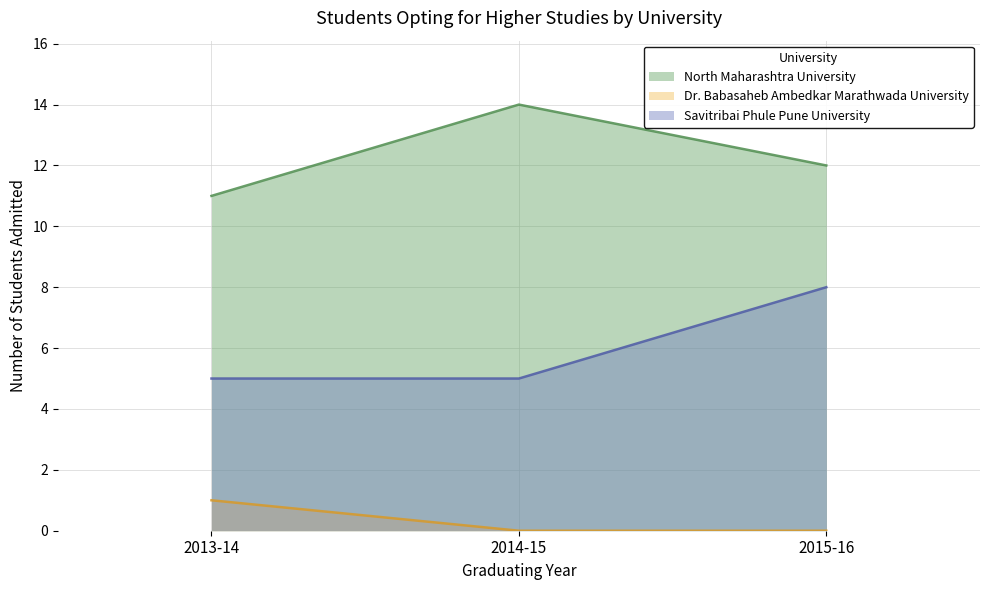

What are all the series names shown in the legend?

North Maharashtra University, Dr. Babasaheb Ambedkar Marathwada University, Savitribai Phule Pune University